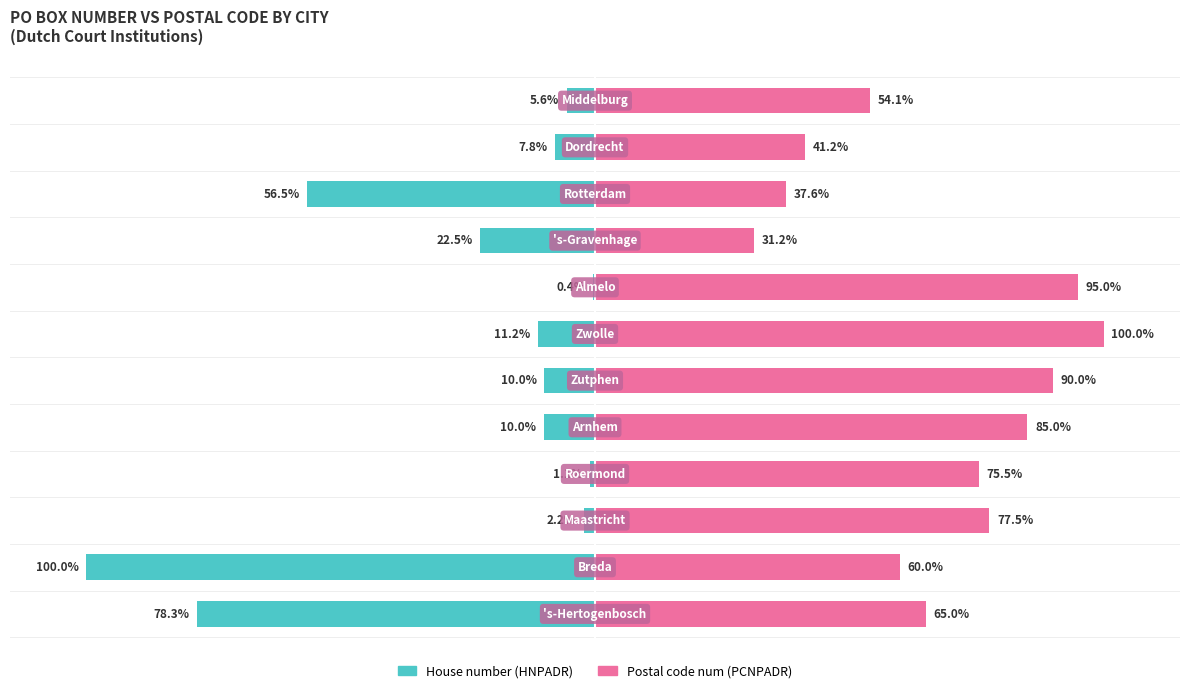

Reading right to left, extract all data points from this chart.

House number (HNPADR): -5.6	-7.8	-56.5	-22.5	-0.4	-11.2	-10.0	-10.0	-1.1	-2.2	-100.0	-78.3
Postal code num (PCNPADR): 54.1	41.2	37.6	31.2	95.0	100.0	90.0	85.0	75.5	77.5	60.0	65.0